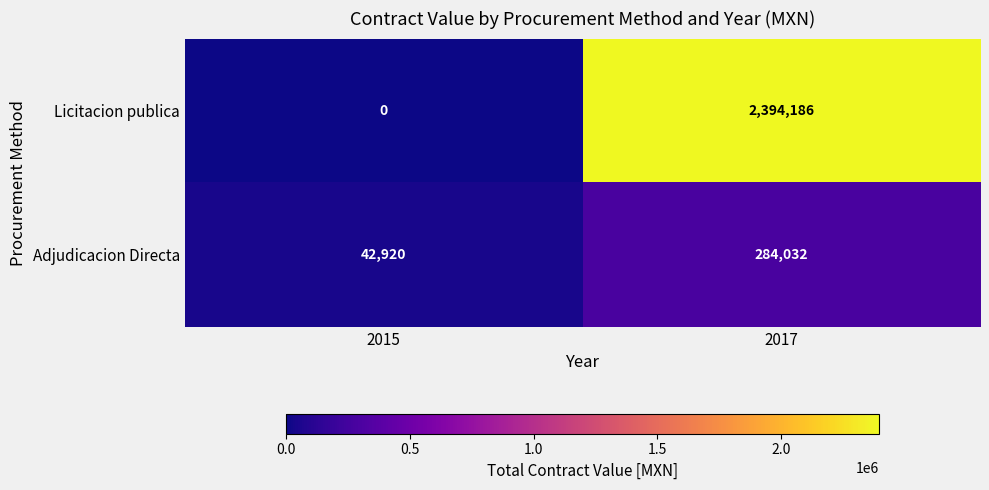

How many data points does each series have?

2